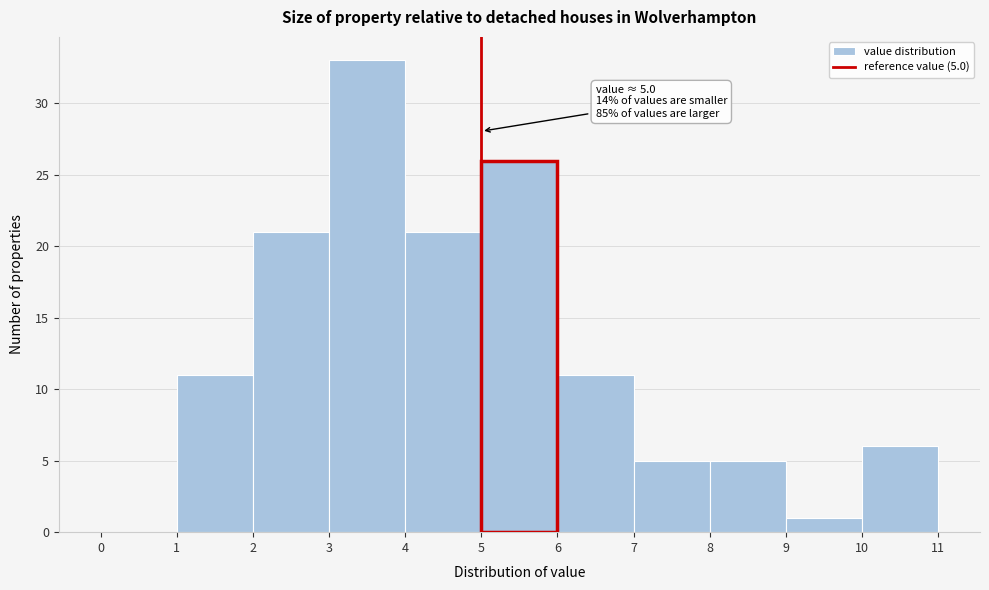

Over which range of the x-axis is the bar tallest?

3 to 4